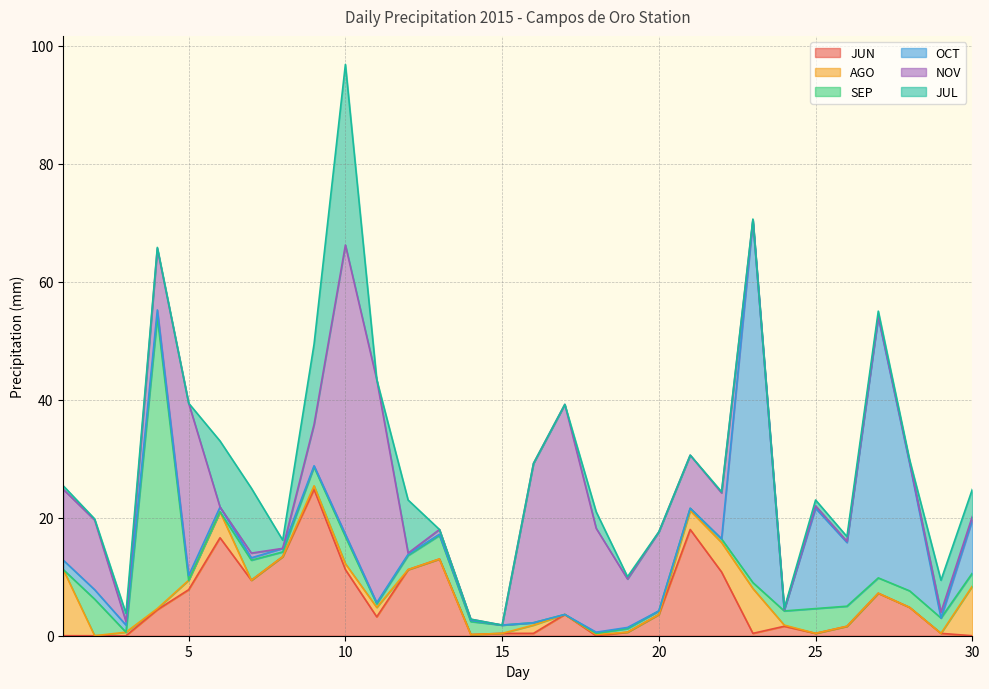

Is the value of NOV at 14 greater than the value of AGO at 22?

No